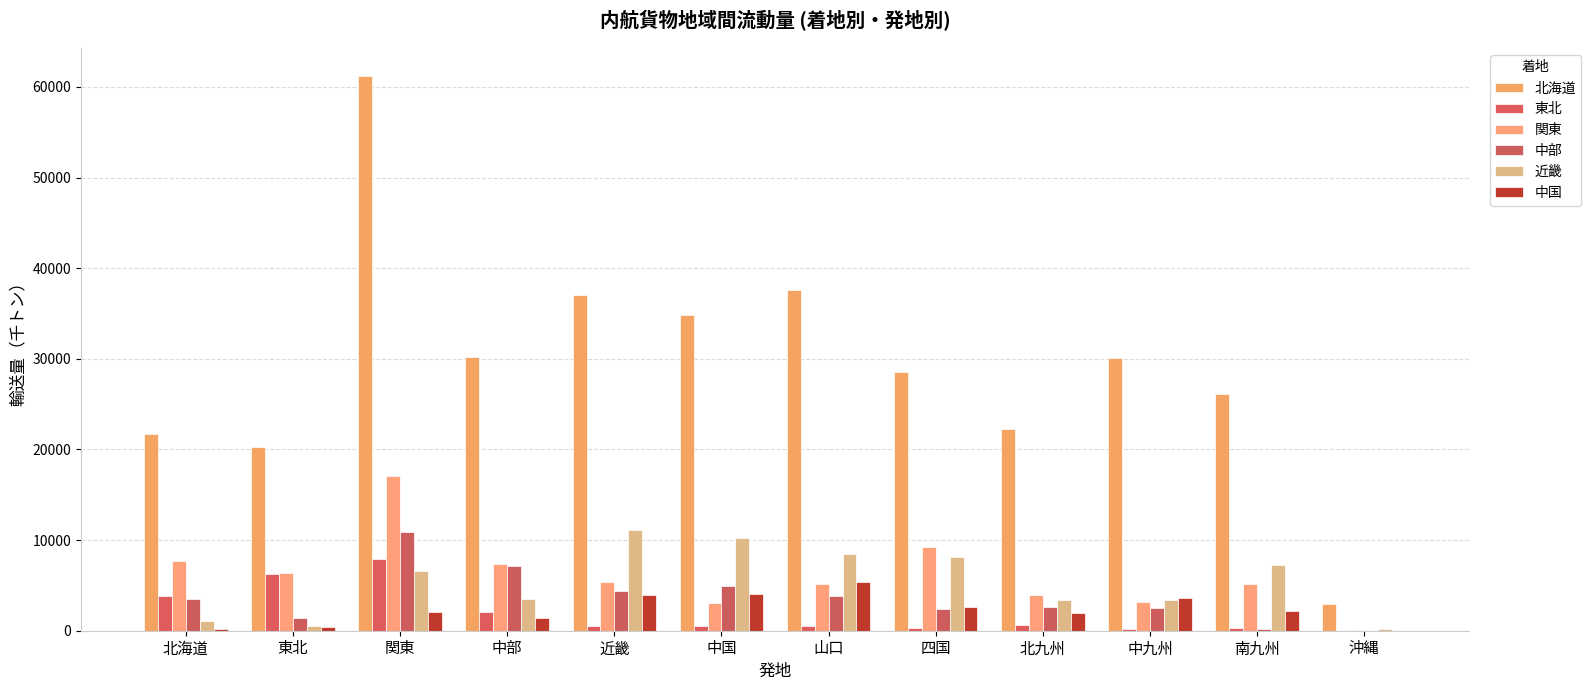

What position from the left is 中国?

6